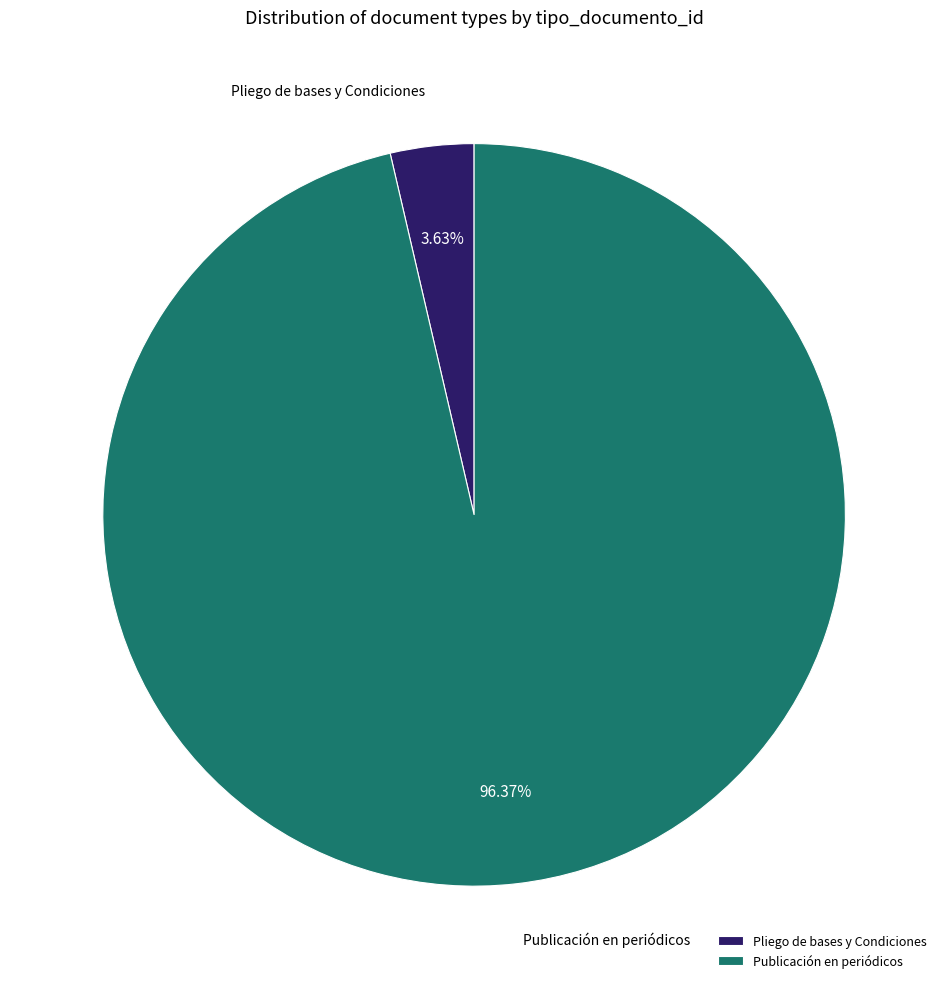

Which slice is the largest?

Publicación en periódicos